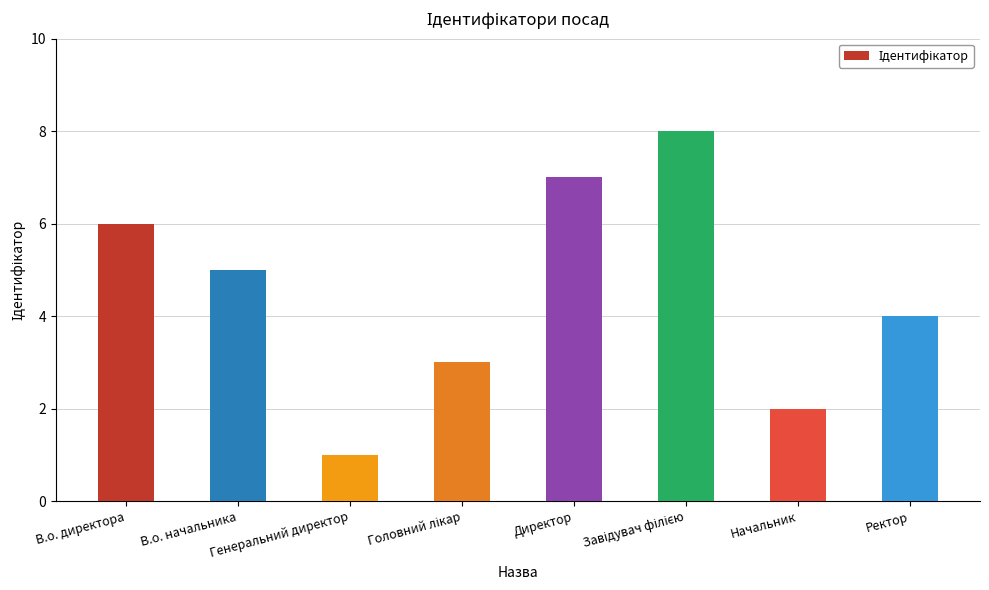

Are the bars grouped side by side (vs. stacked)?

No